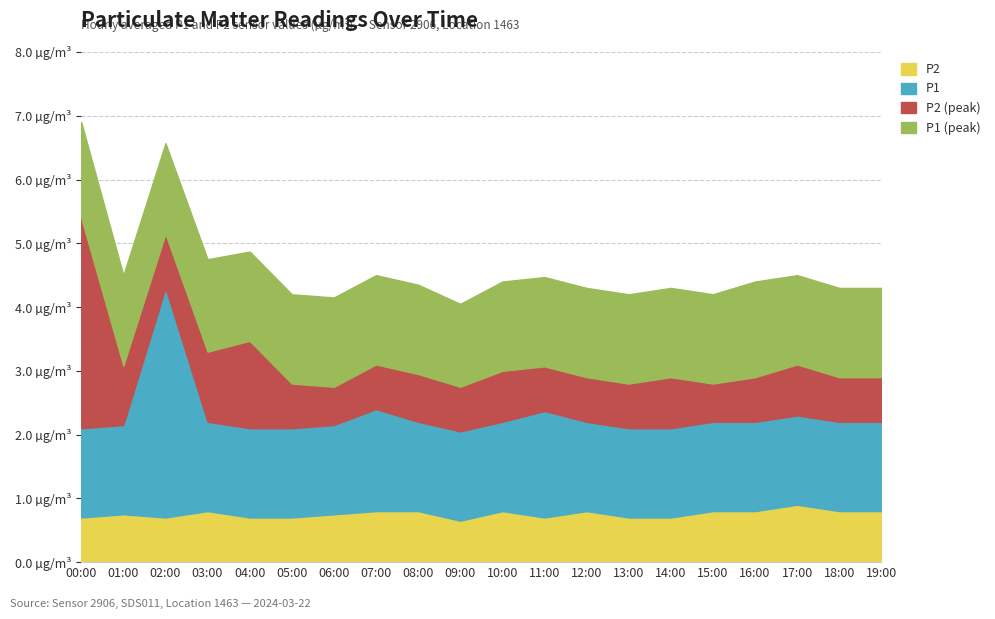

What is the label of the 6th point from the left?

05:00